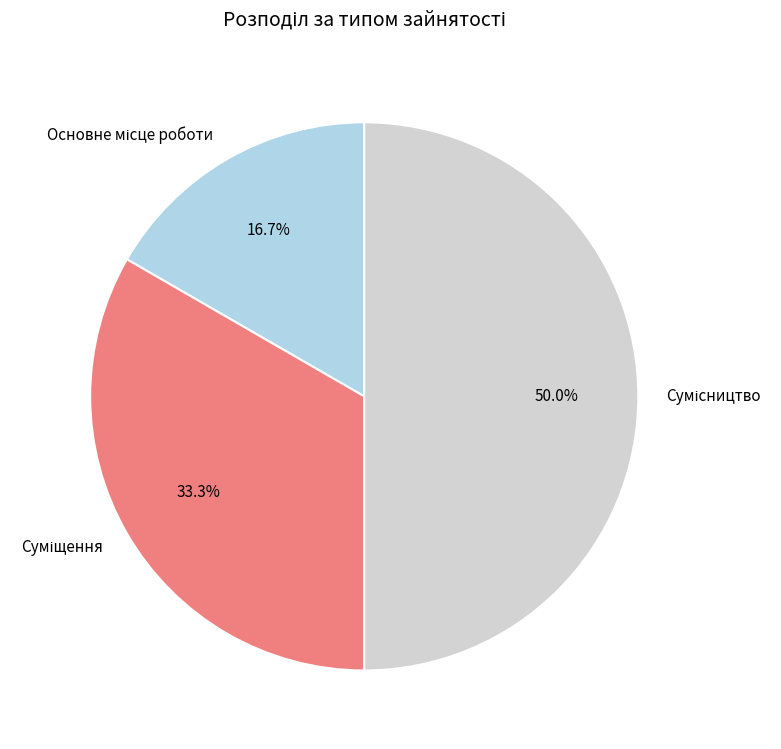

Which slice is the largest?

Сумісництво